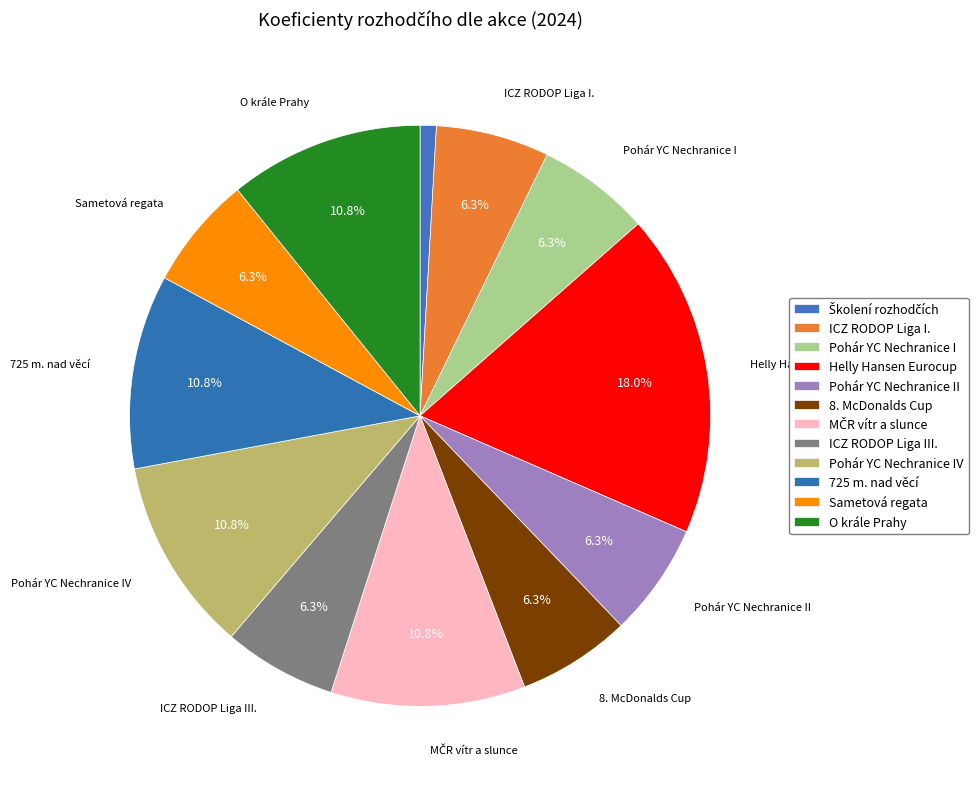

Count the number of slices in the pie.

12